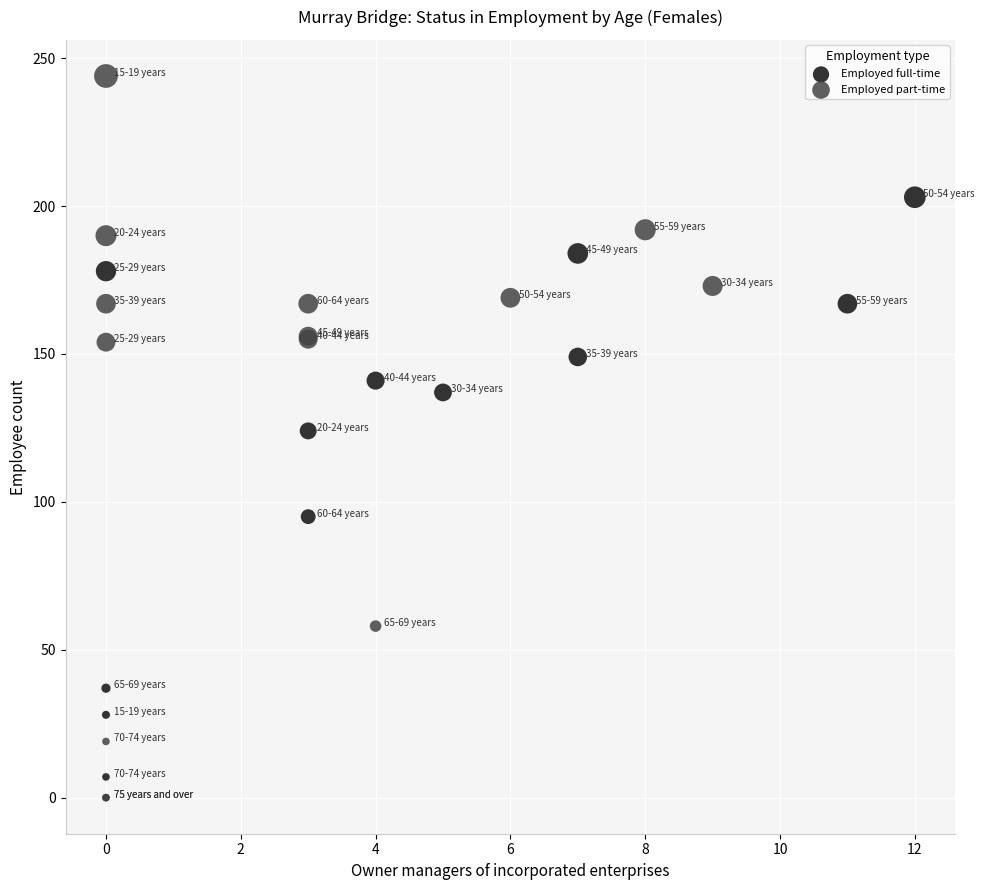

Which series contains the highest Y value?

Employed part-time